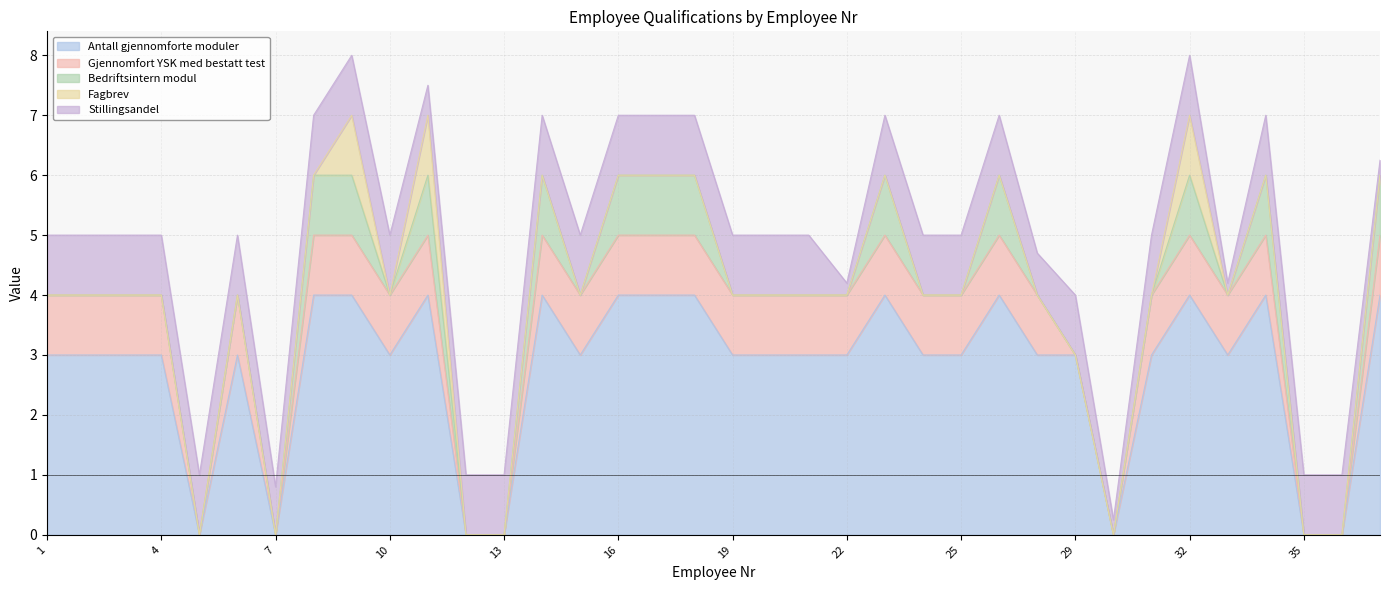

True or false: Stillingsandel has more than 1 points higher than both neighbors.

False